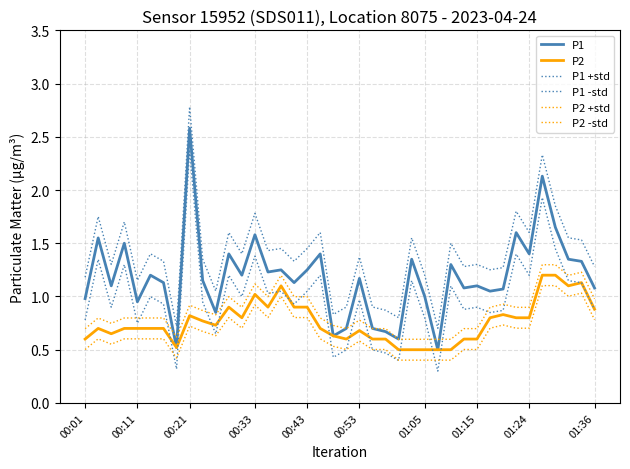

How many lines are shown in the chart?

6